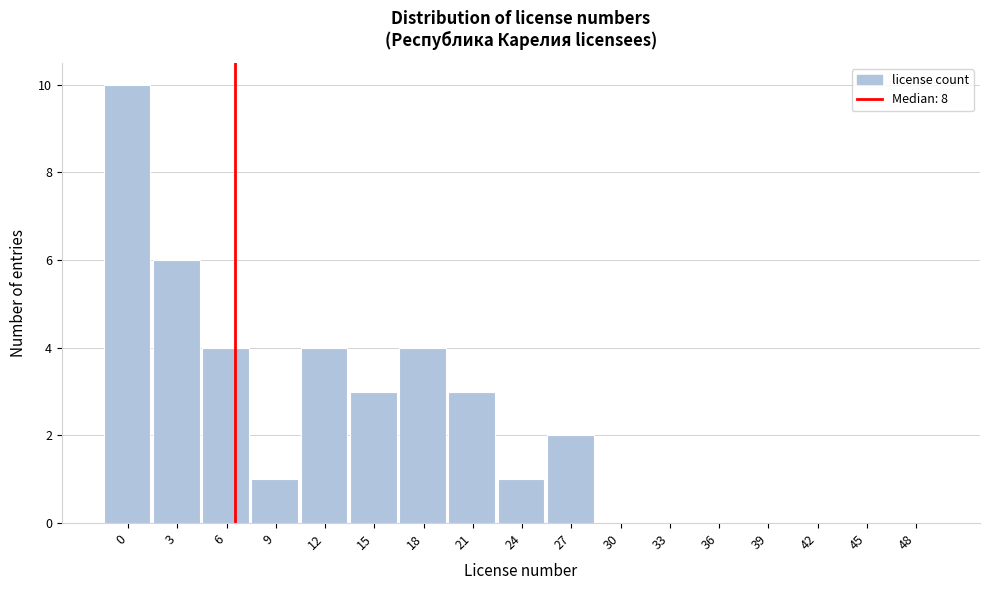

Reading left to right, transcribe all the data shown in this chart.

0=10	3=6	6=4	9=1	12=4	15=3	18=4	21=3	24=1	27=2	30=0	33=0	36=0	39=0	42=0	45=0	48=0